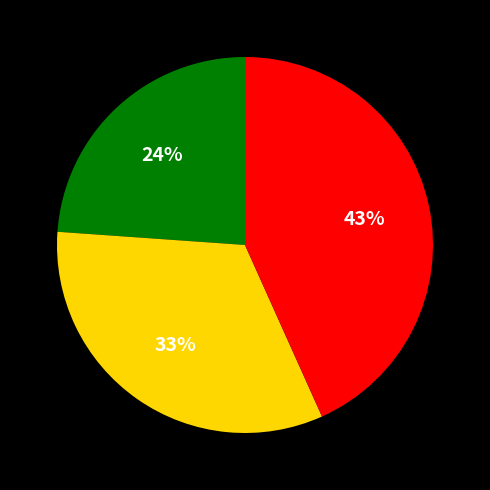

To the nearest percent, what is the difference between the largest and smallest slice percentages?

19%